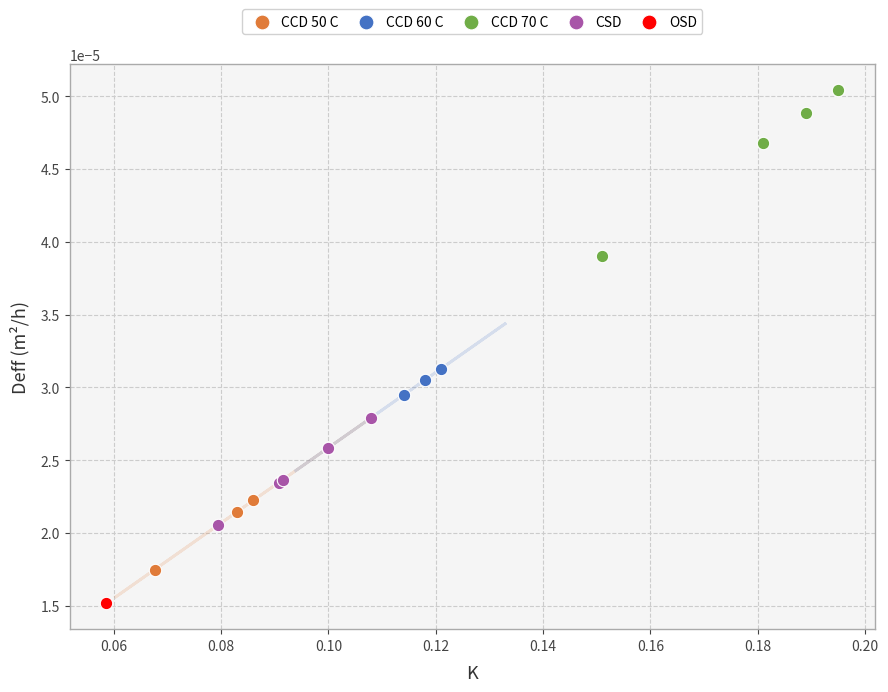

Which series contains the highest Y value?

CCD 70 C